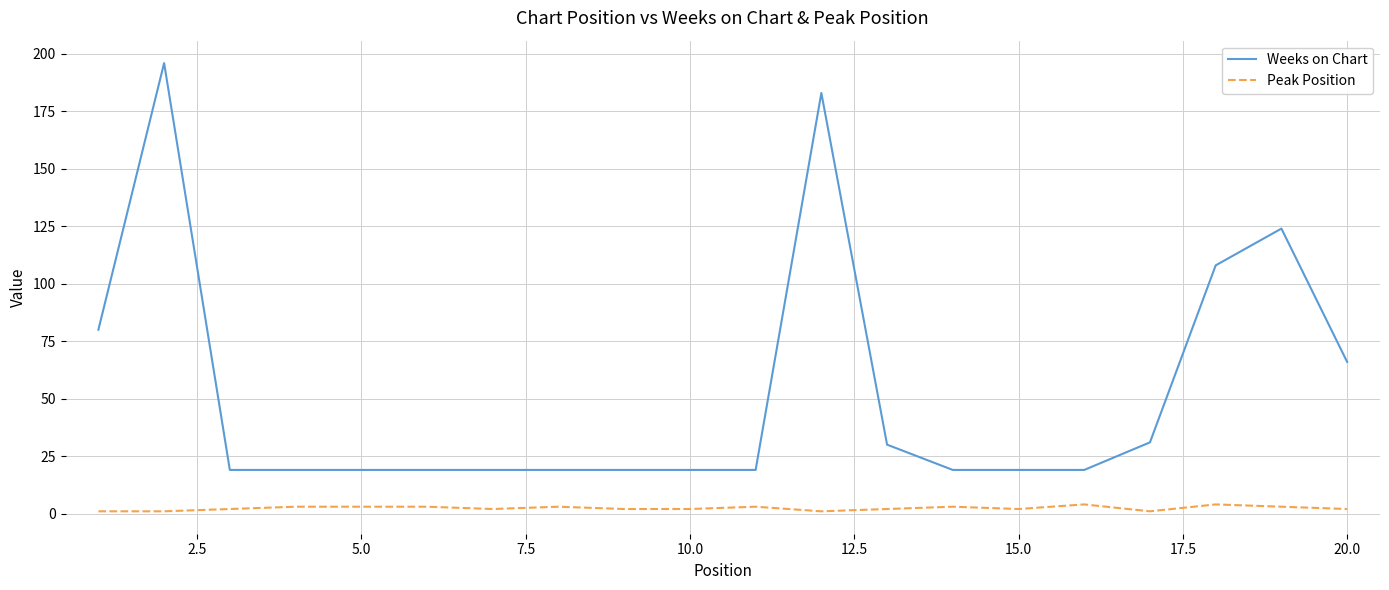

List the series in order of their peak value, highest first.

Weeks on Chart, Peak Position